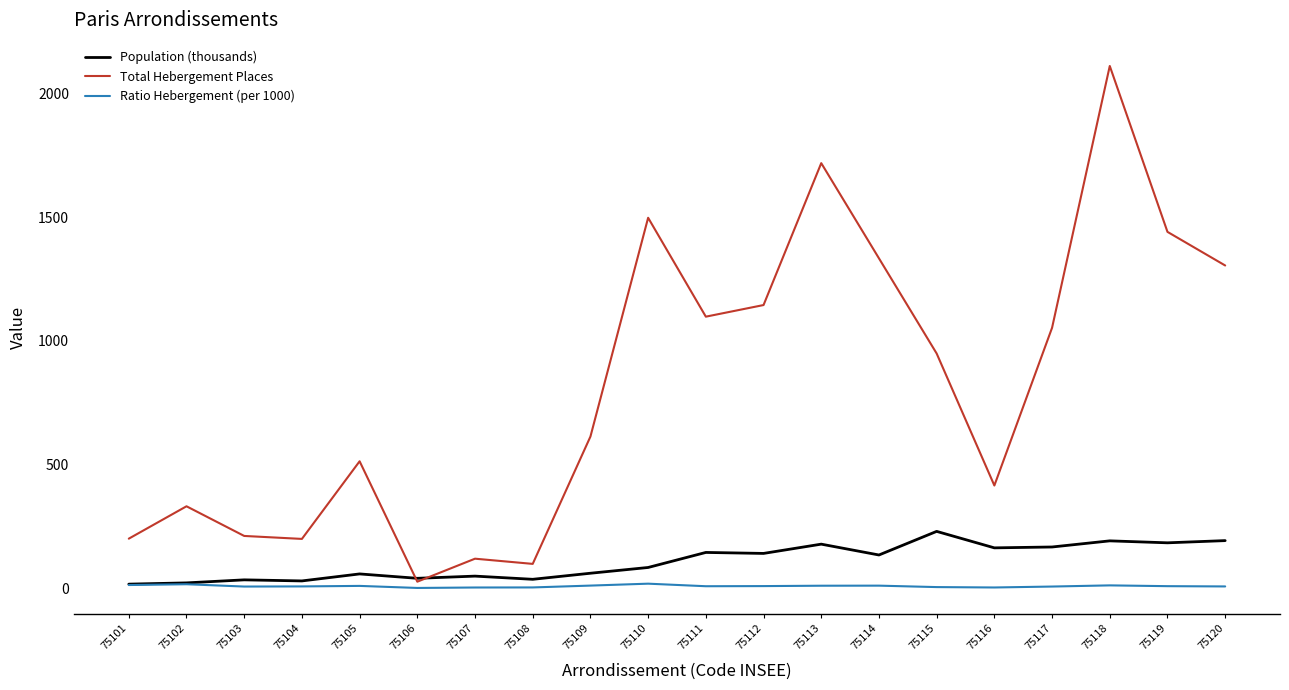

What is the spread (max minus min) of values at 75116?

412.5